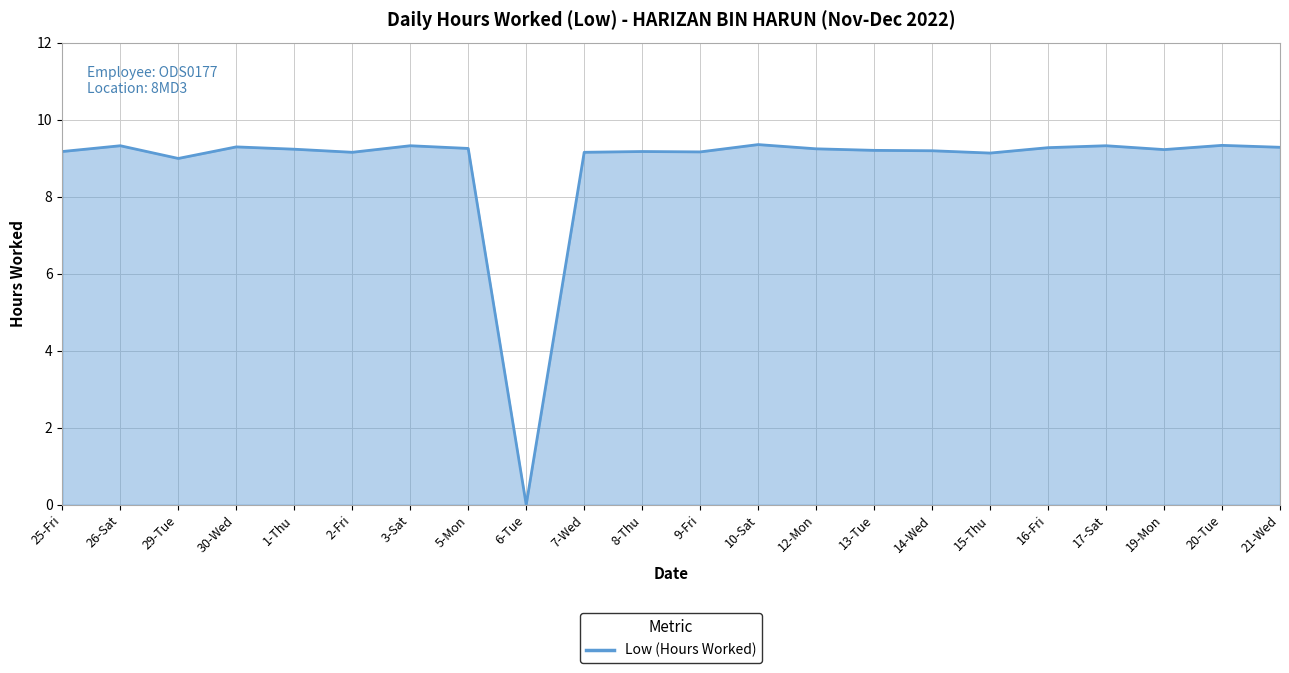

At which category does the chart reach its minimum across all series?

6-Tue